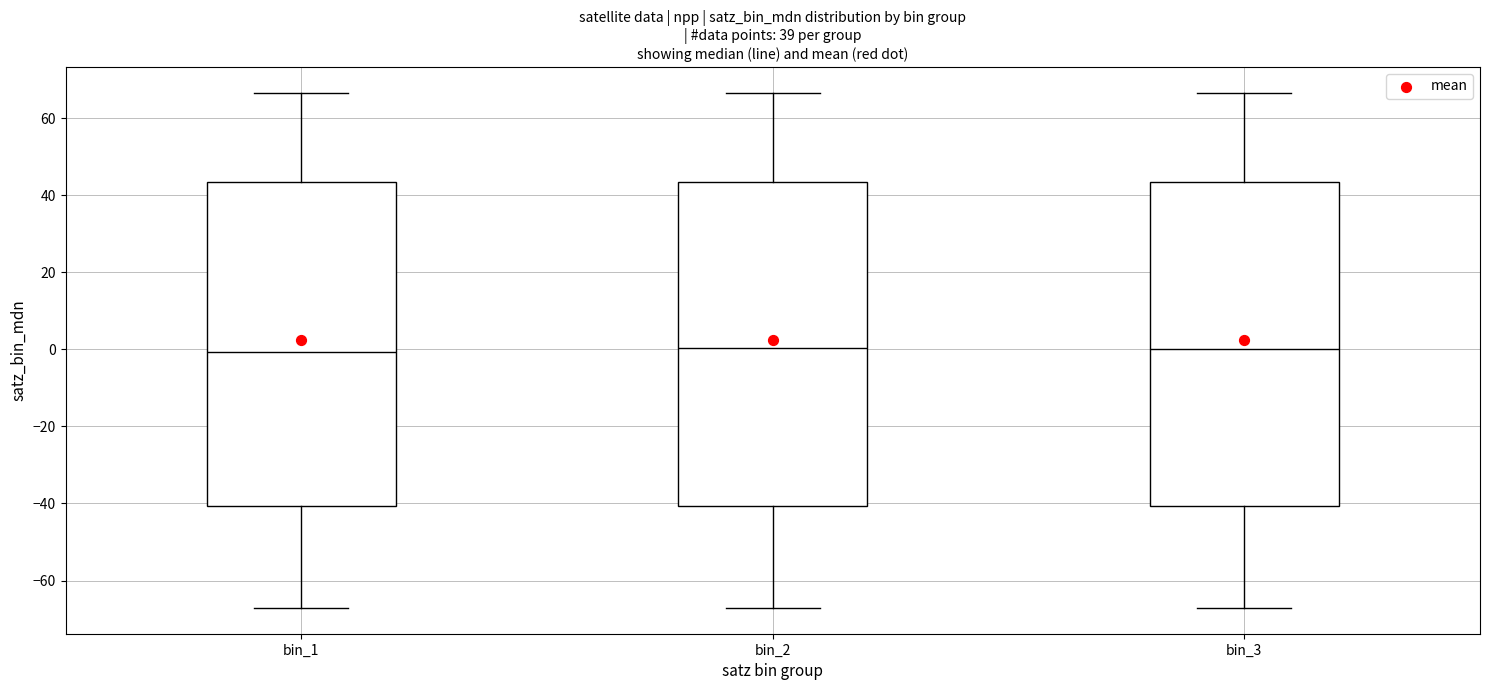

Reading left to right, read every box against the y-axis: the position of its median line, the range the box covers, and the ends of its whiskers. The values are not printed on the chart, so give them approximately, as read against the axis.

bin_1: median 0, box -40 to 44, whiskers -68 to 66
bin_2: median 0, box -40 to 44, whiskers -68 to 66
bin_3: median 0, box -40 to 44, whiskers -68 to 66